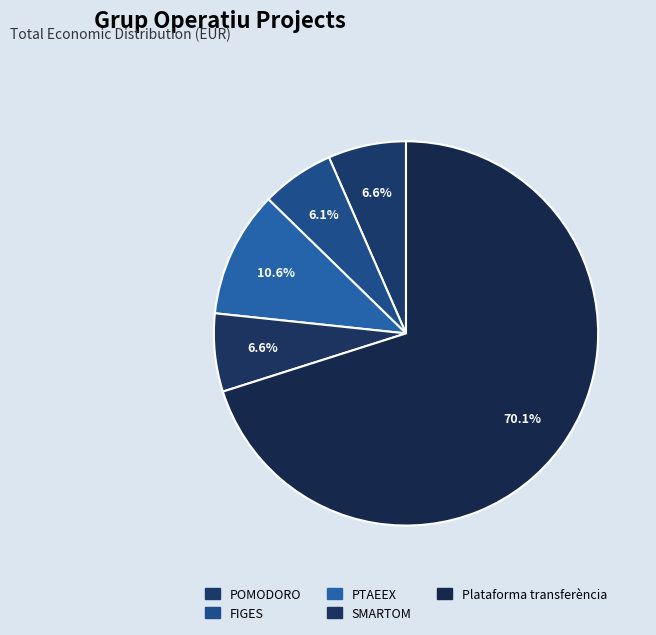

What is the majority slice?

Plataforma transferència